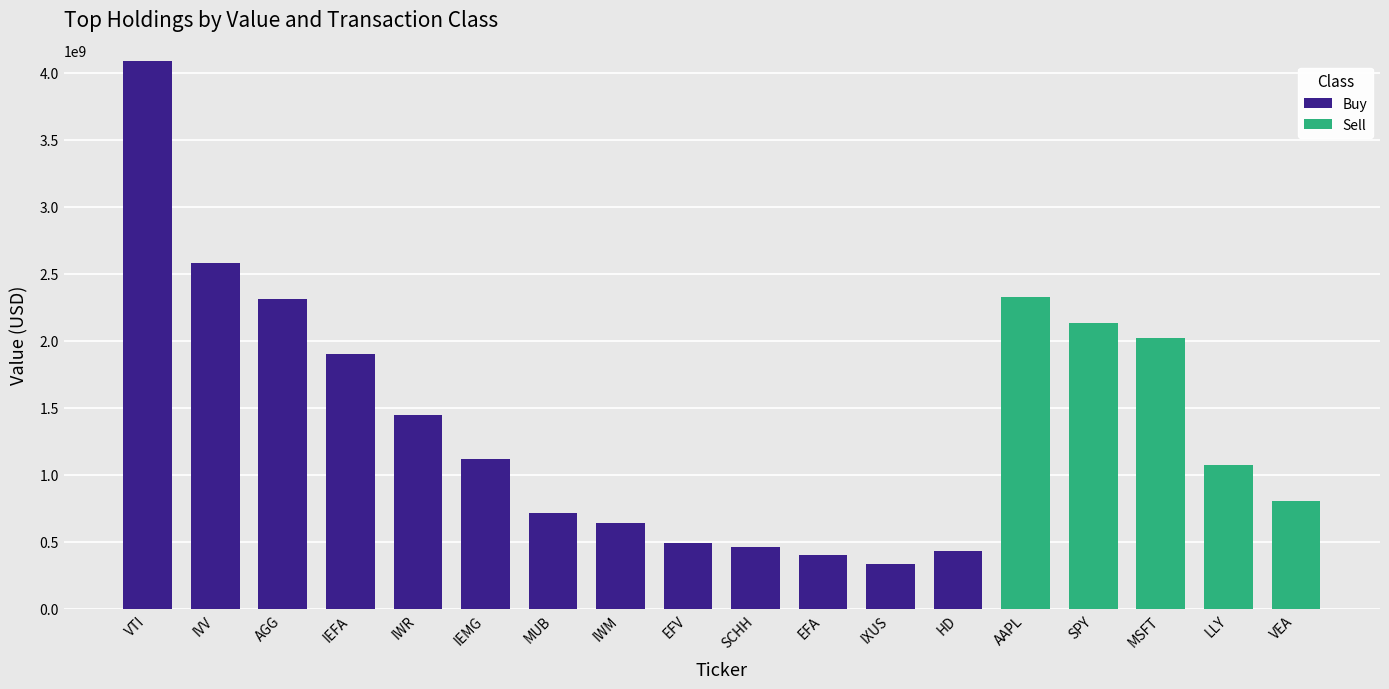

At which category is the sum across all series the highest?

VTI